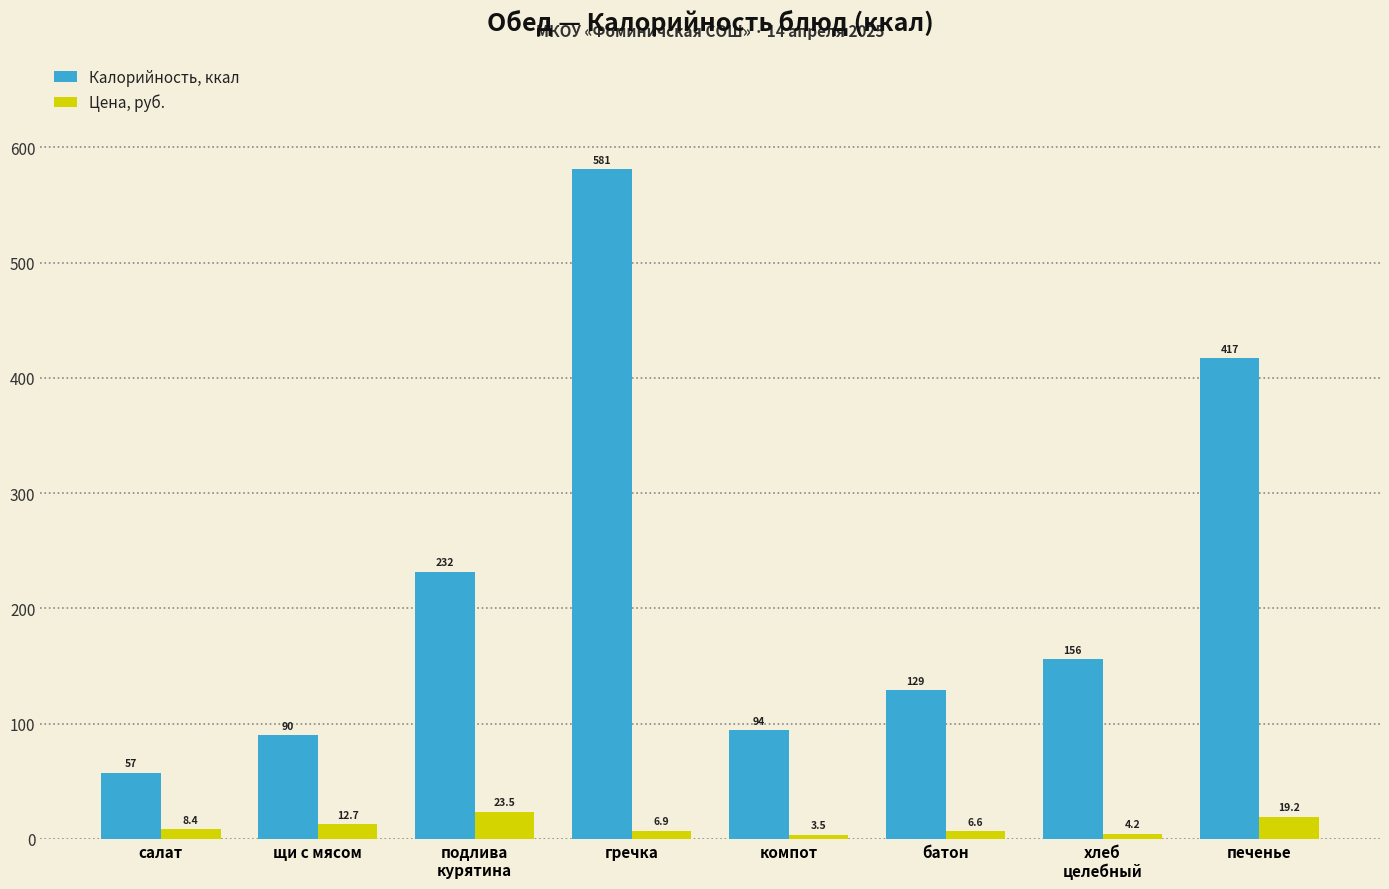

True or false: Цена, руб. has a value of 6.6 at батон.

True